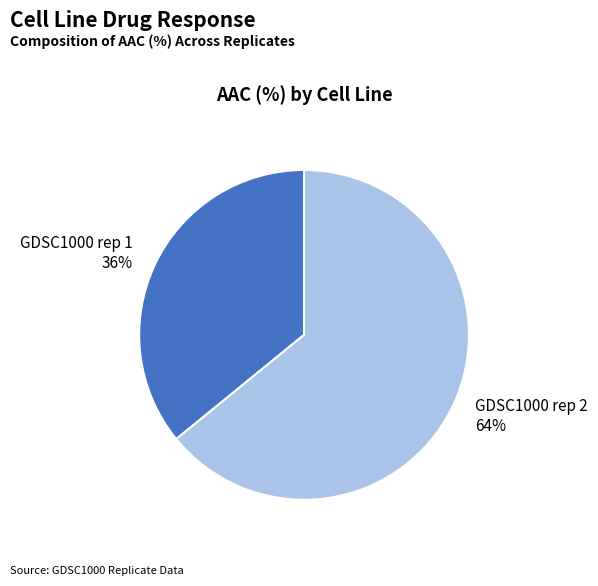

To the nearest percent, what is the difference between the GDSC1000 rep 2 and GDSC1000 rep 1 slice percentages?

28%